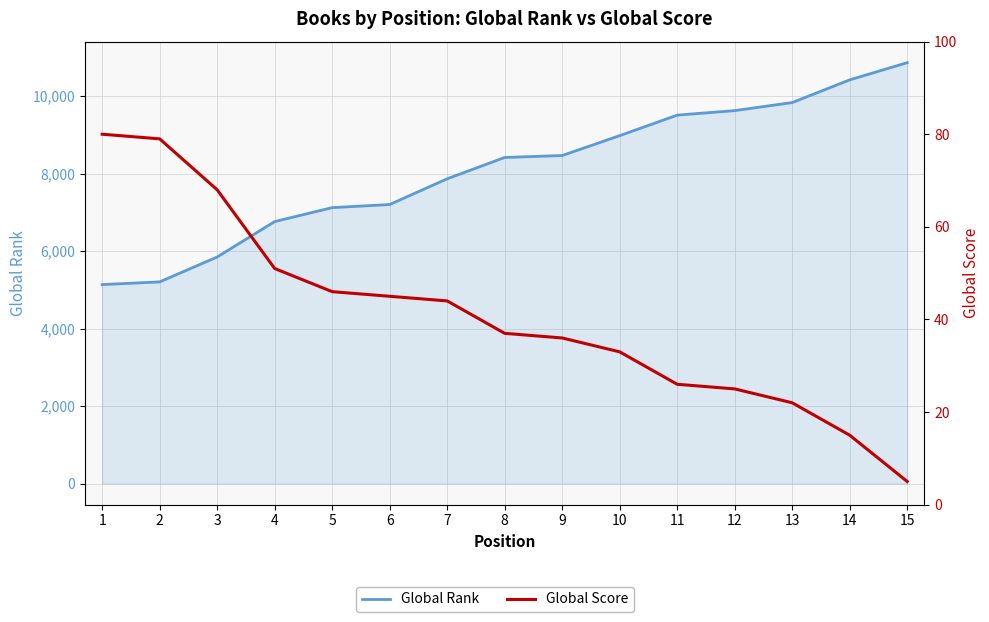

What is the difference between the maximum and minimum values in the Global Score series?

75